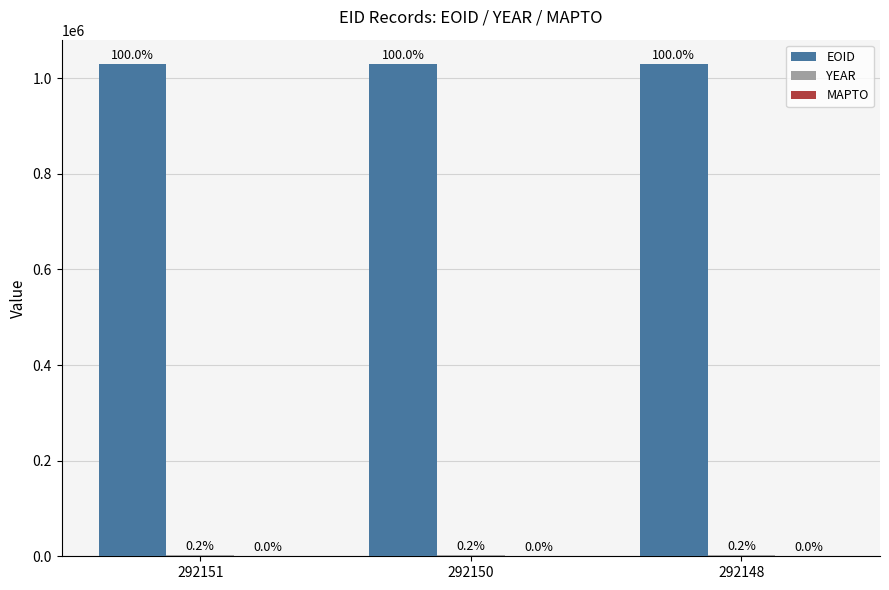

Are the bars horizontal?

No